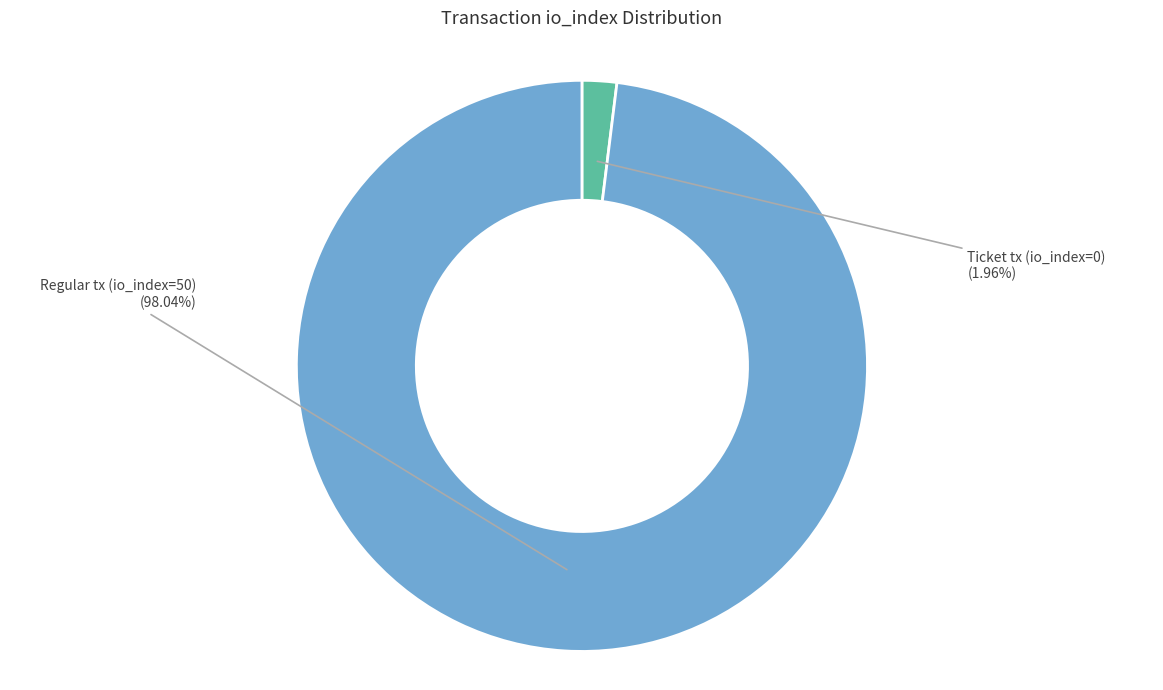

To the nearest percent, what is the average slice percentage?

50%